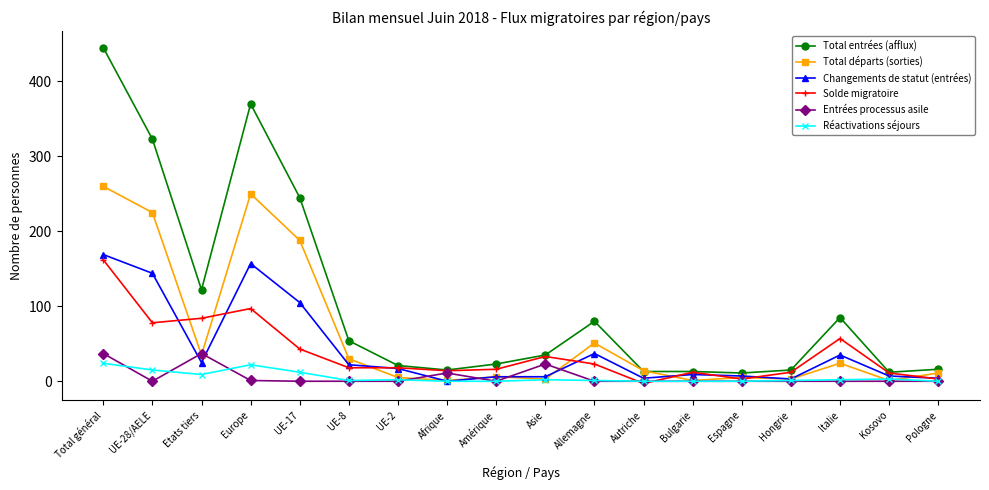

Which series changed the most between Etats tiers and Bulgarie?

Total entrées (afflux)